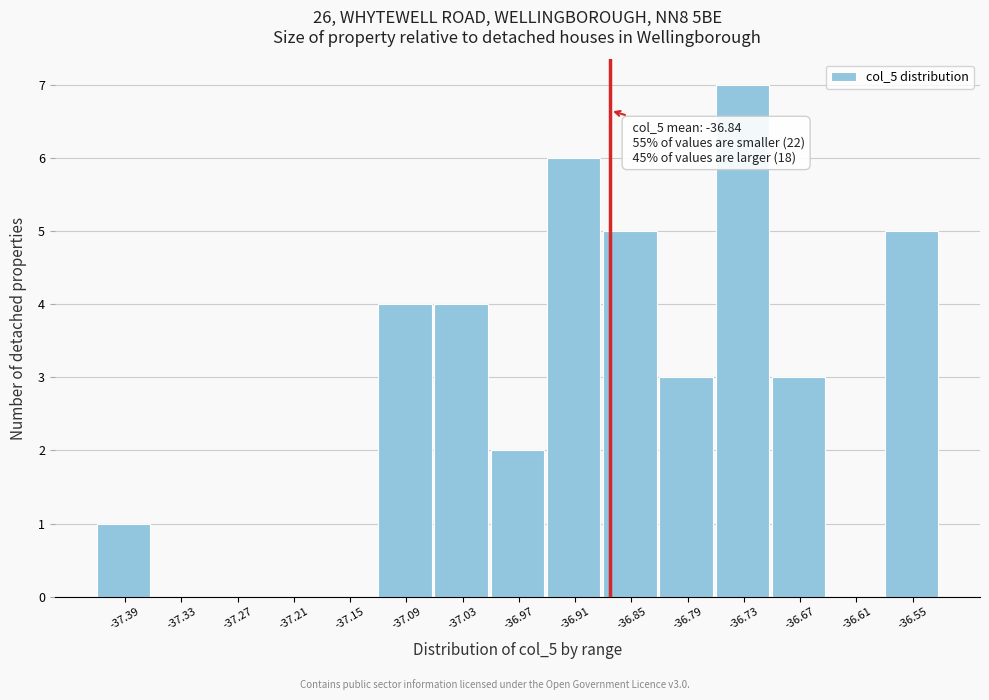

Reading left to right, transcribe all the data shown in this chart.

-37.39=1	-37.33=0	-37.27=0	-37.21=0	-37.15=0	-37.09=4	-37.03=4	-36.97=2	-36.91=6	-36.85=5	-36.79=3	-36.73=7	-36.67=3	-36.61=0	-36.55=5